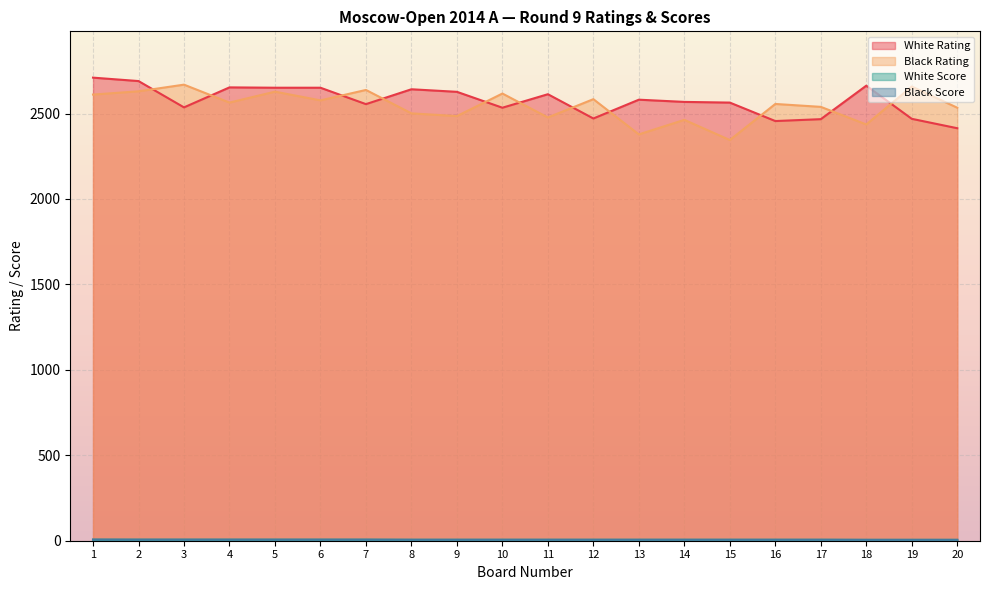

Which series has the largest total across all categories?

White Rating